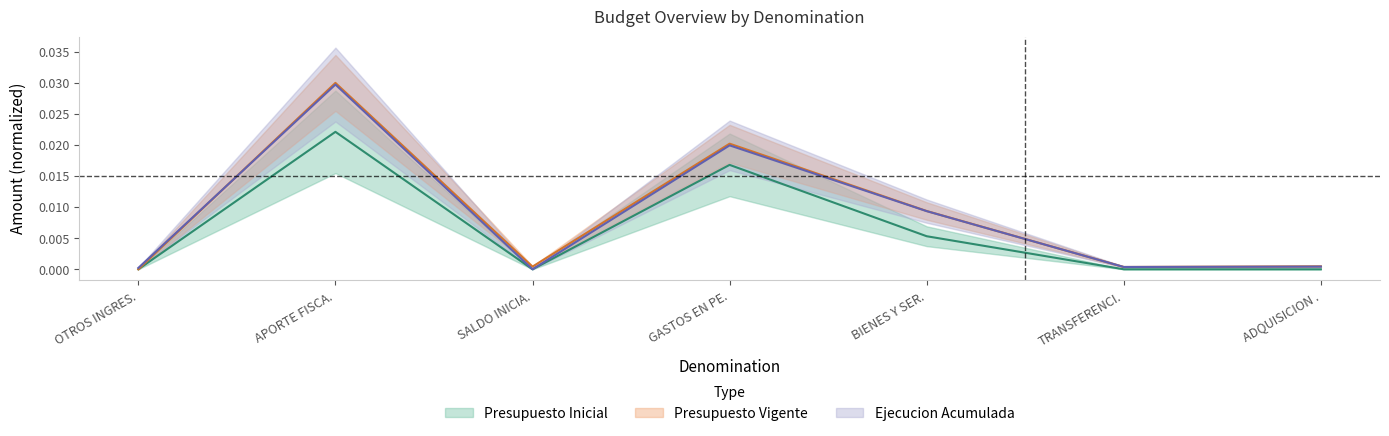

Which series changed the most between OTROS INGRES. and ADQUISICION .?

Presupuesto Vigente